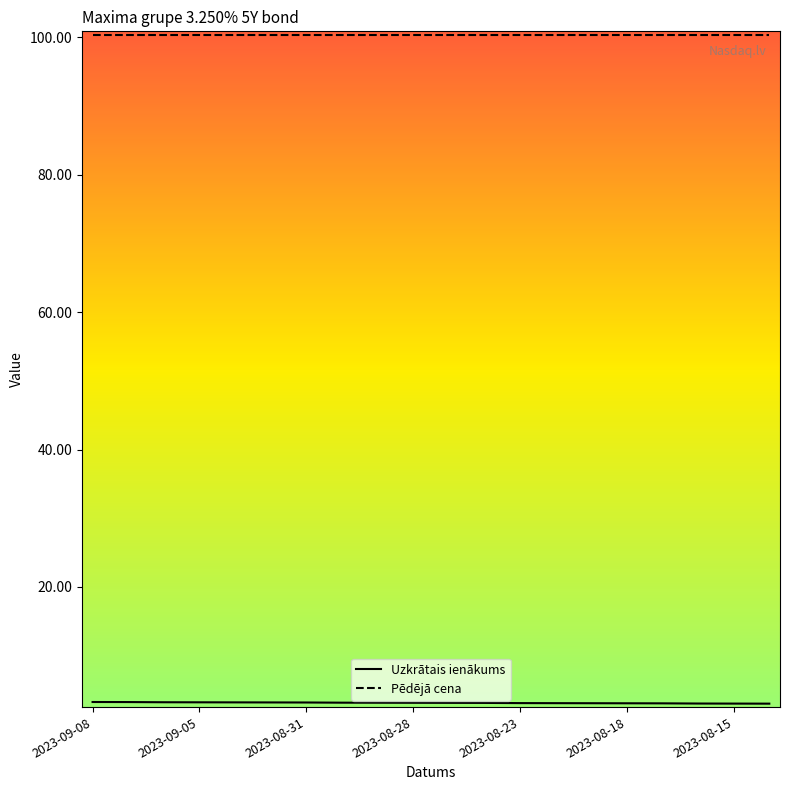

What is the lowest value of the Pēdējā cena series?

100.4